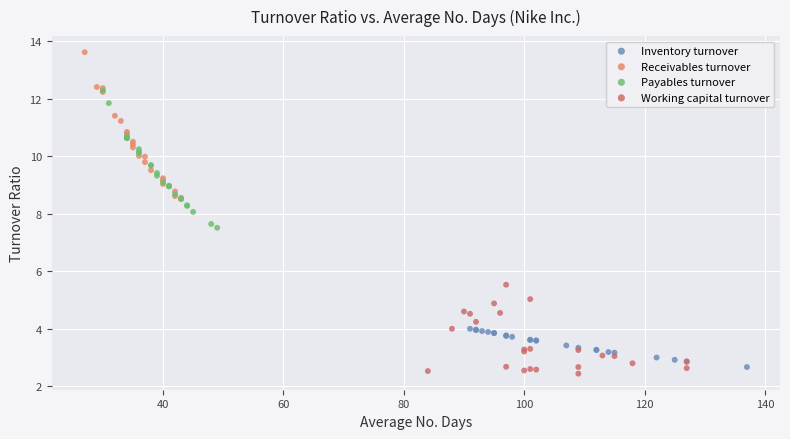

Which series has the widest spread of Y values?

Receivables turnover